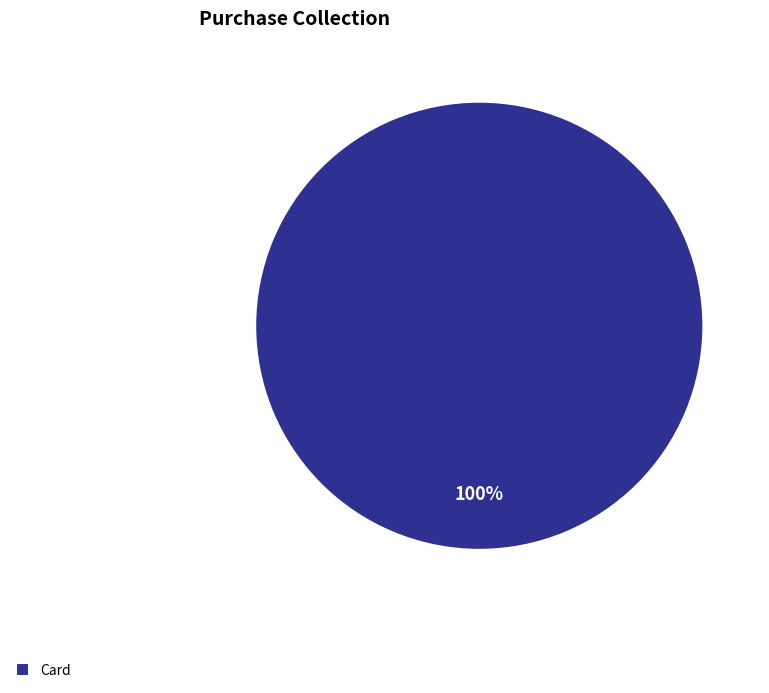

True or false: Card accounts for 94% of the total.

False